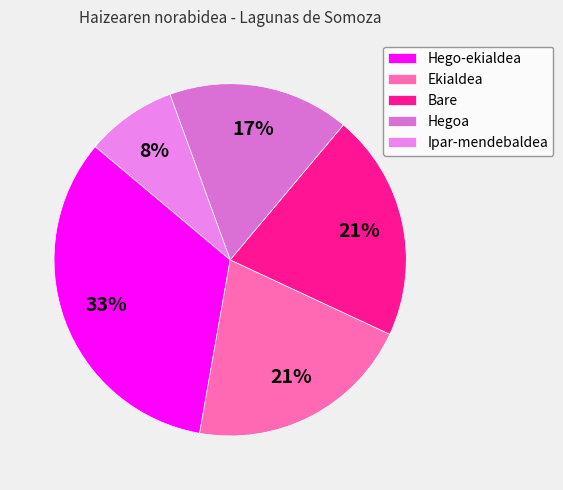

Does any single category account for the majority?

No